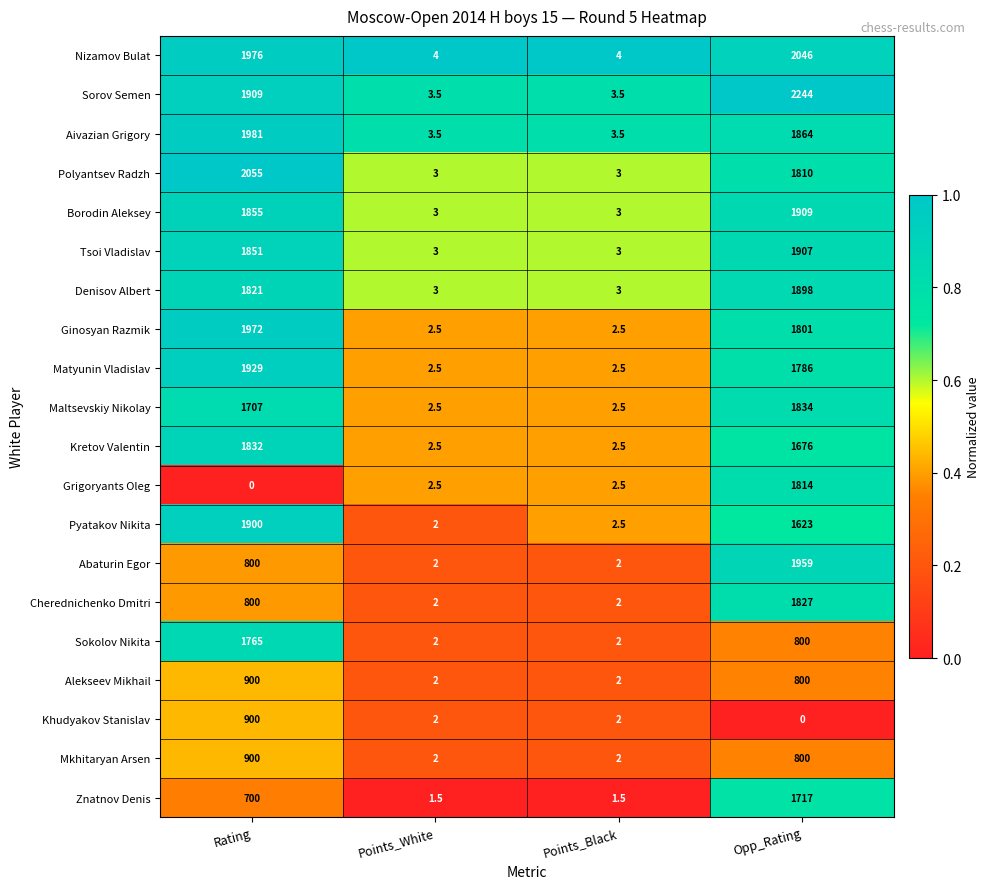

The Nizamov Bulat series shows 2046.0 at Opp_Rating. True or false?

True